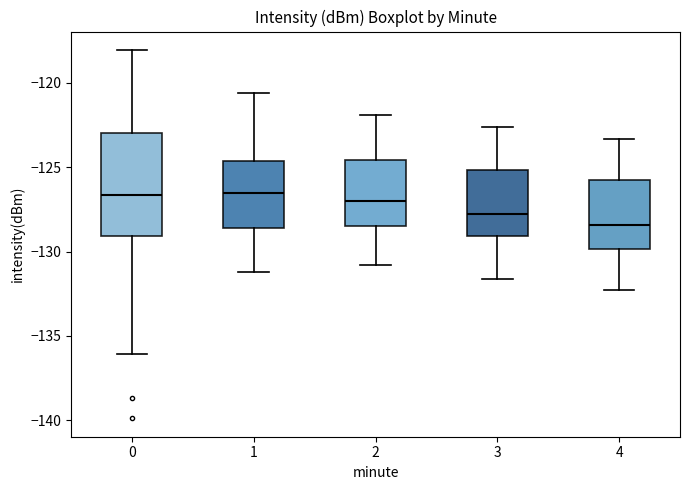

Which box's median line is the lowest?

4